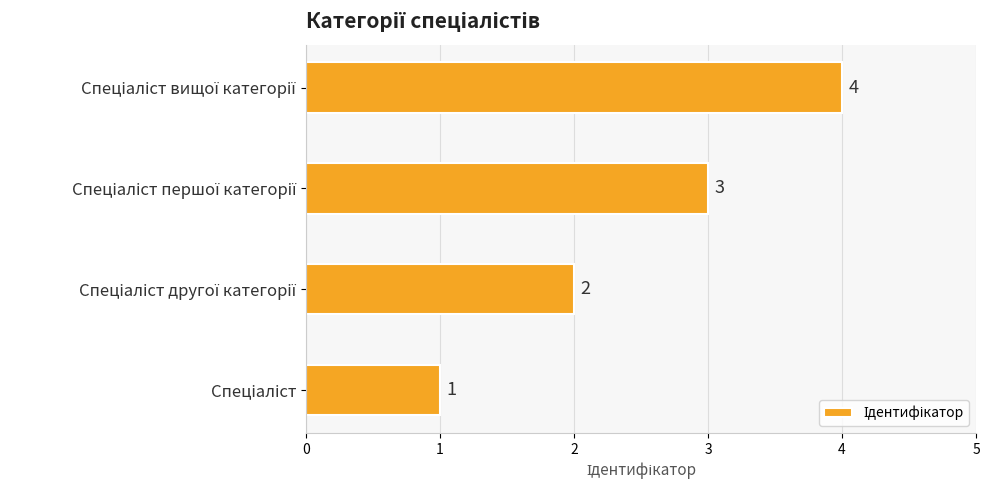

What is the sum of all values?

10